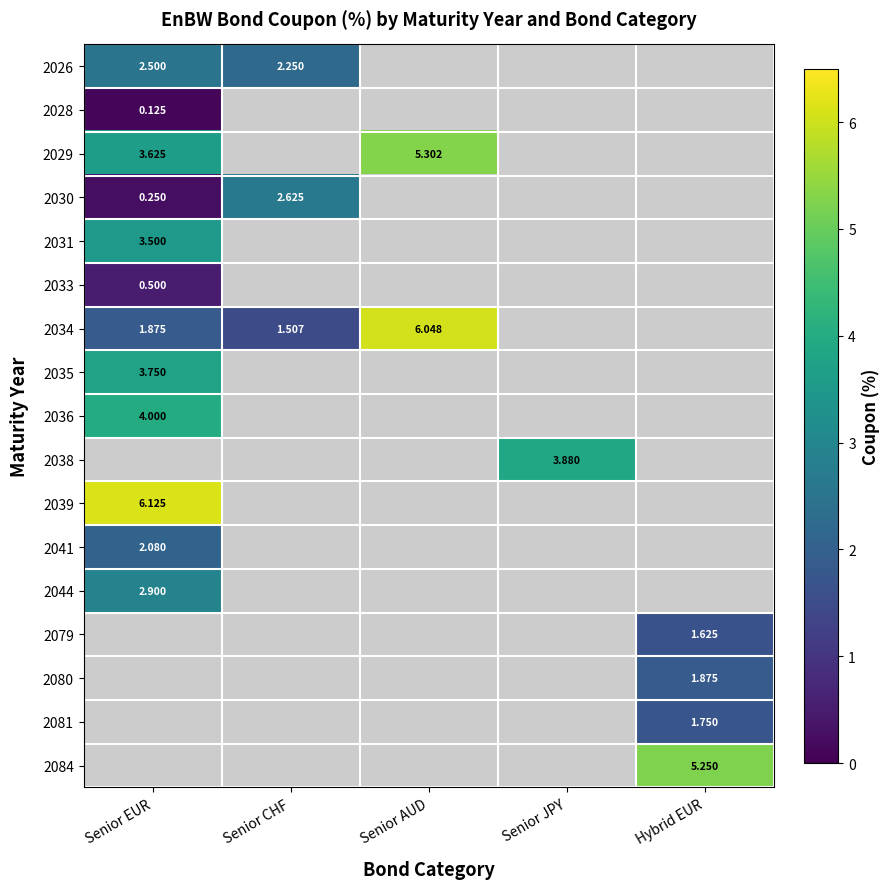

Is it true that 2028 equals -0.1 at Senior AUD?

False